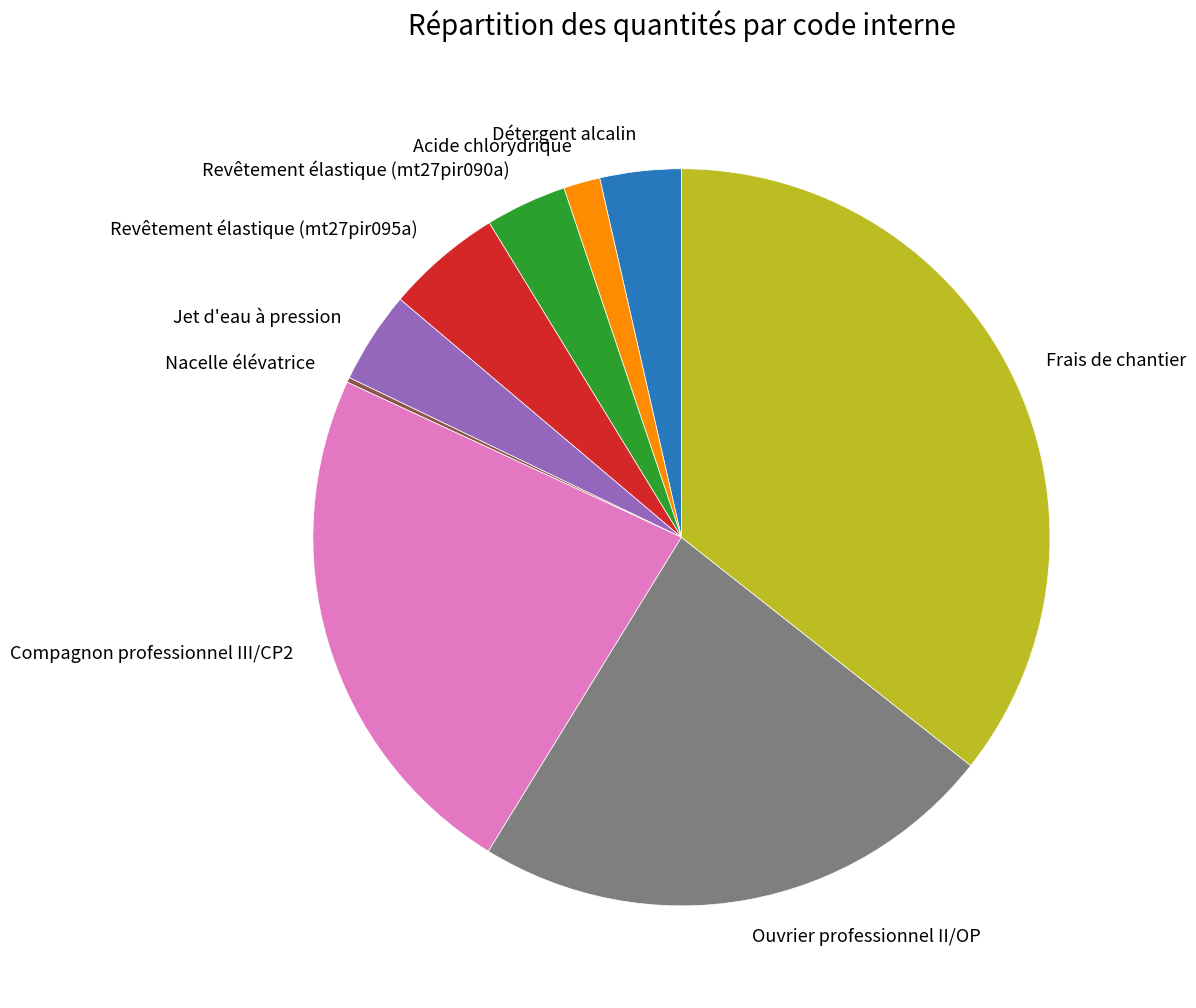

Does any single category account for the majority?

No